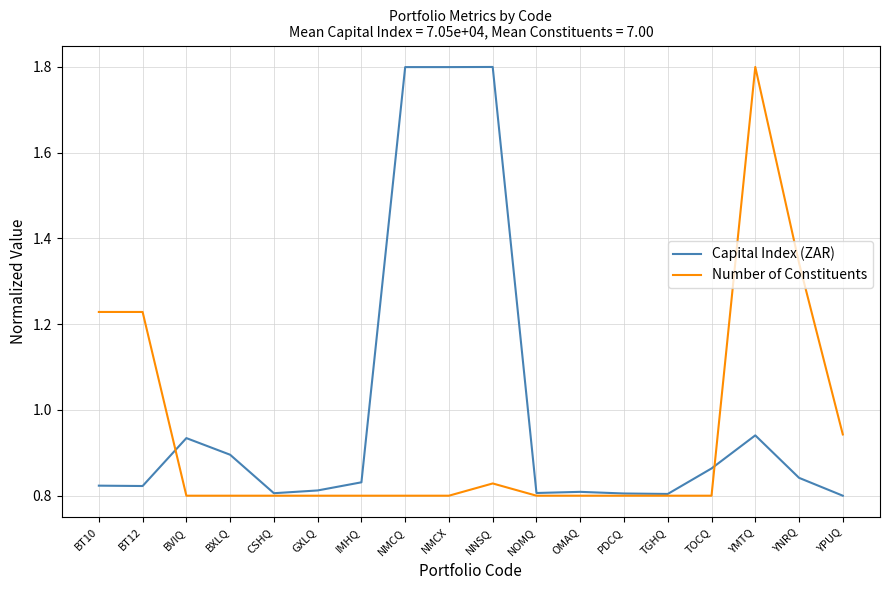

What is the maximum value shown in the chart?

1.8